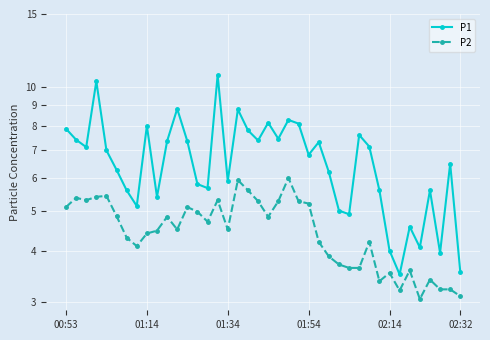

Is the value of P1 at 12 greater than the value of P2 at 7?

Yes